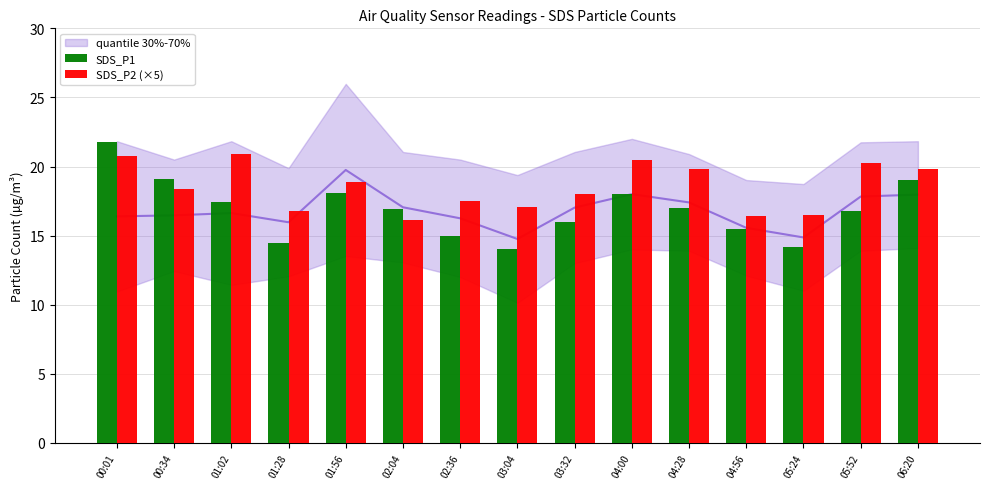

Which series has the widest spread of values?

SDS_P1